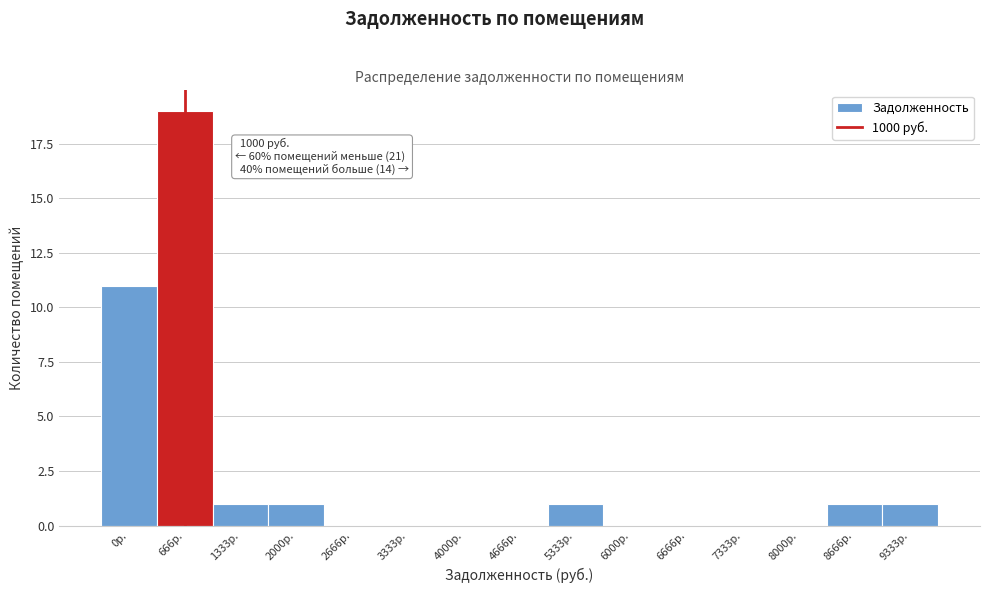

Reading left to right, what are all the values shown in this chart?

0р.=11	666р.=19	1333р.=1	2000р.=1	2666р.=0	3333р.=0	4000р.=0	4666р.=0	5333р.=1	6000р.=0	6666р.=0	7333р.=0	8000р.=0	8666р.=1	9333р.=1